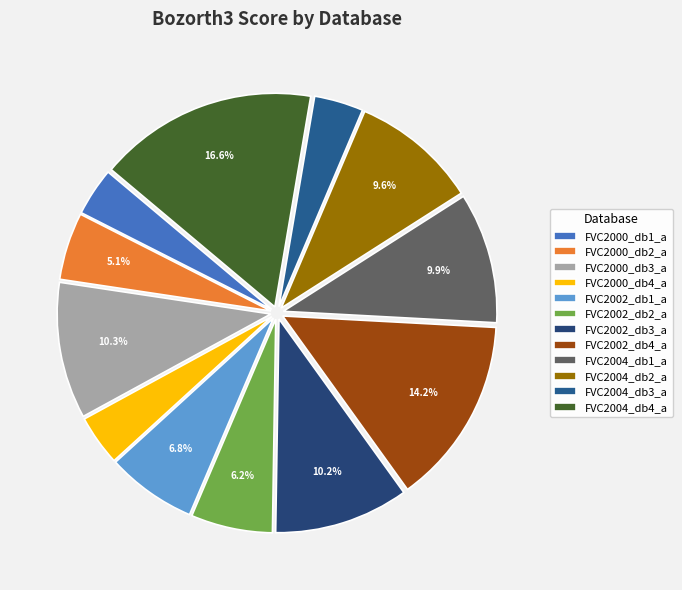

Count the number of slices in the pie.

12